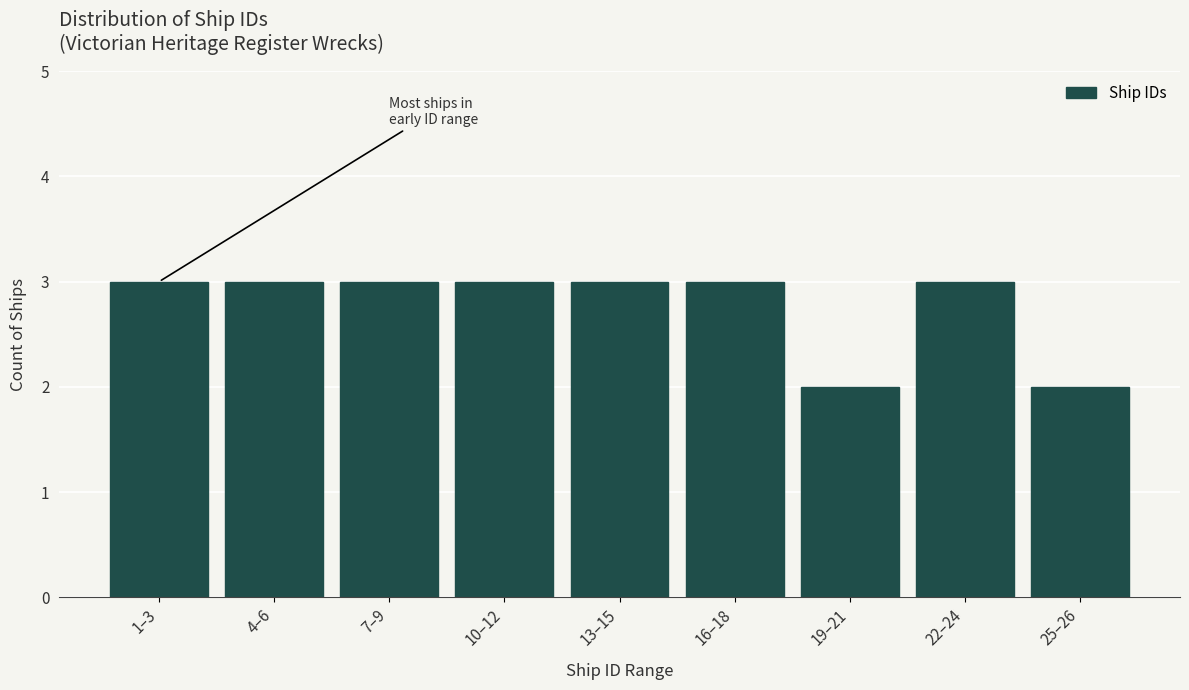

Reading left to right, transcribe all the data shown in this chart.

1–3=3	4–6=3	7–9=3	10–12=3	13–15=3	16–18=3	19–21=2	22–24=3	25–26=2